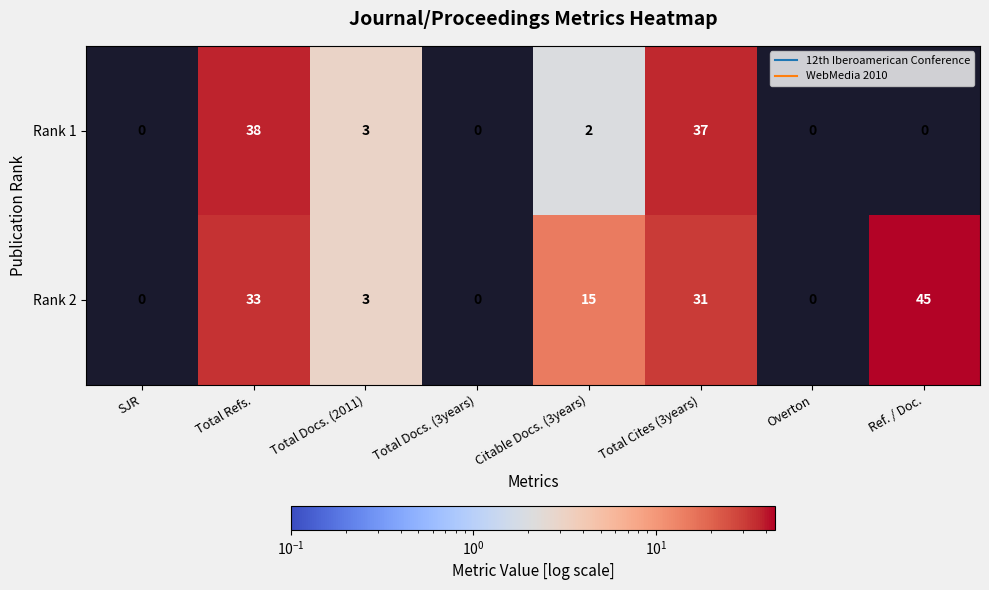

True or false: Rank 1 has a value of 23 at Ref. / Doc..

False